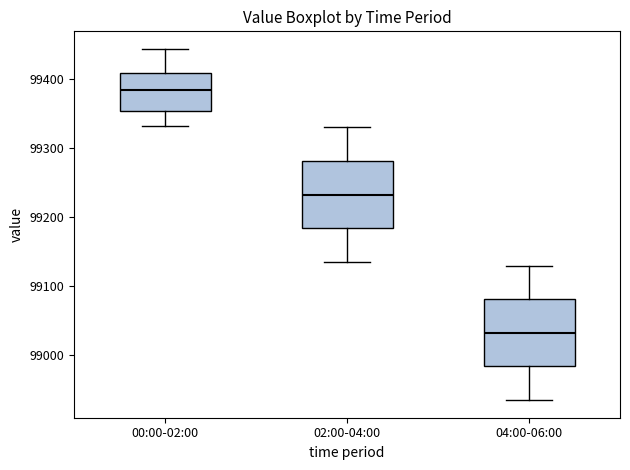

Which box's median line is the highest?

00:00-02:00